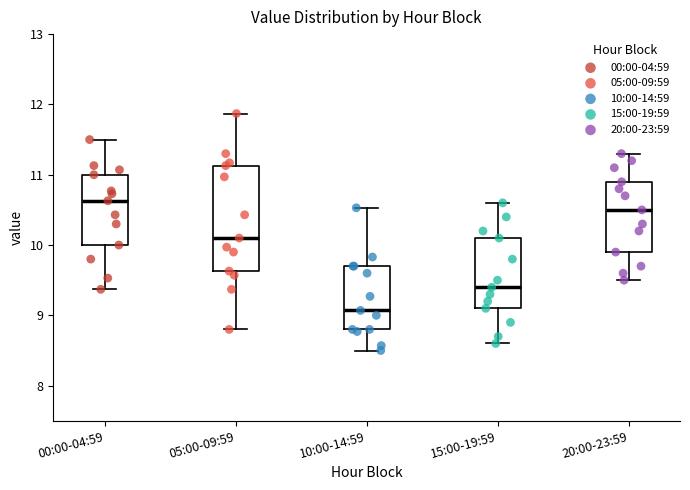

Where is the lower edge of the box for 20:00-23:59 on the y-axis? The values are not printed on the chart, so give them approximately, as read against the axis.

9.9